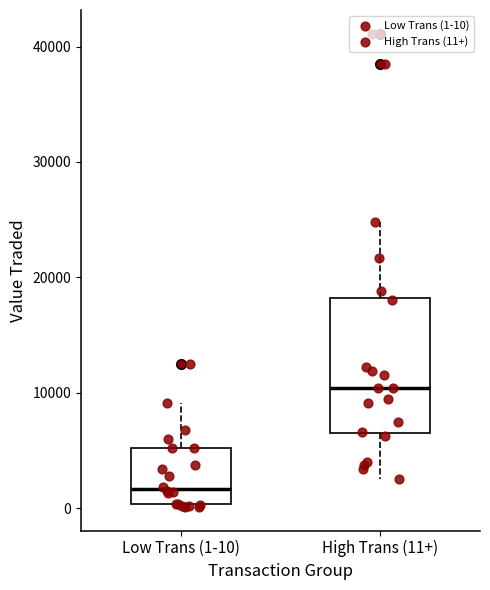

Comparing the boxes themselves (not the whiskers), which one is the tallest?

High Trans (11+)